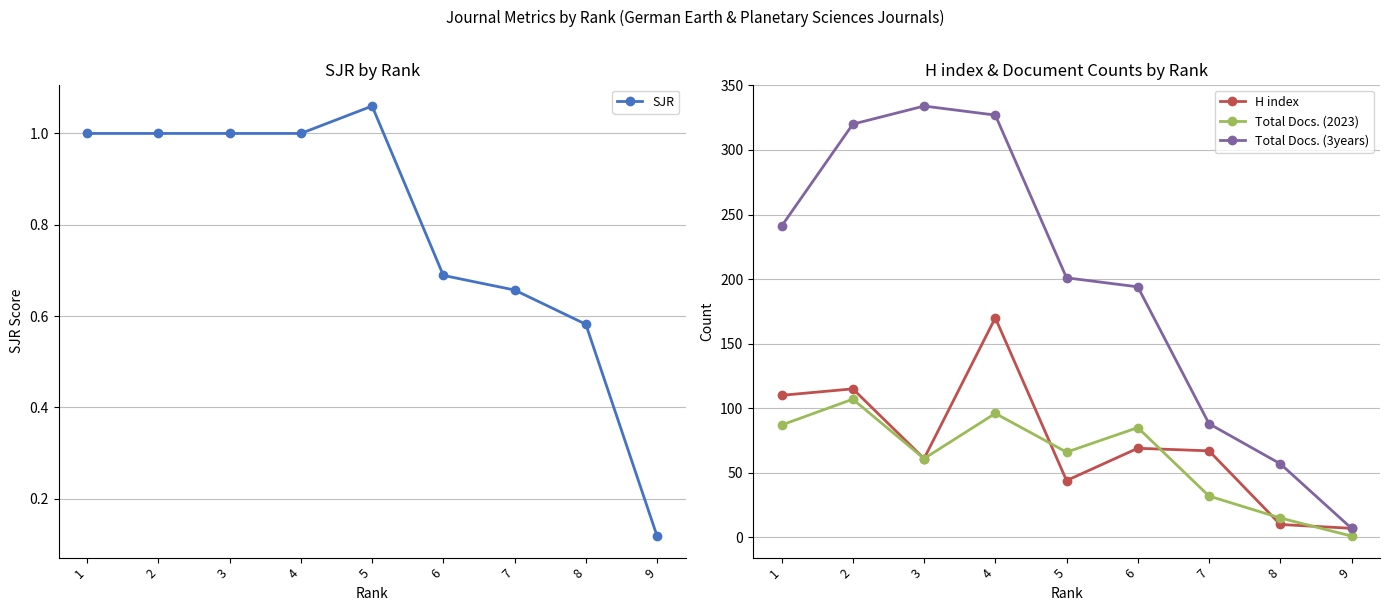

What is the maximum value shown in the chart?

334.0